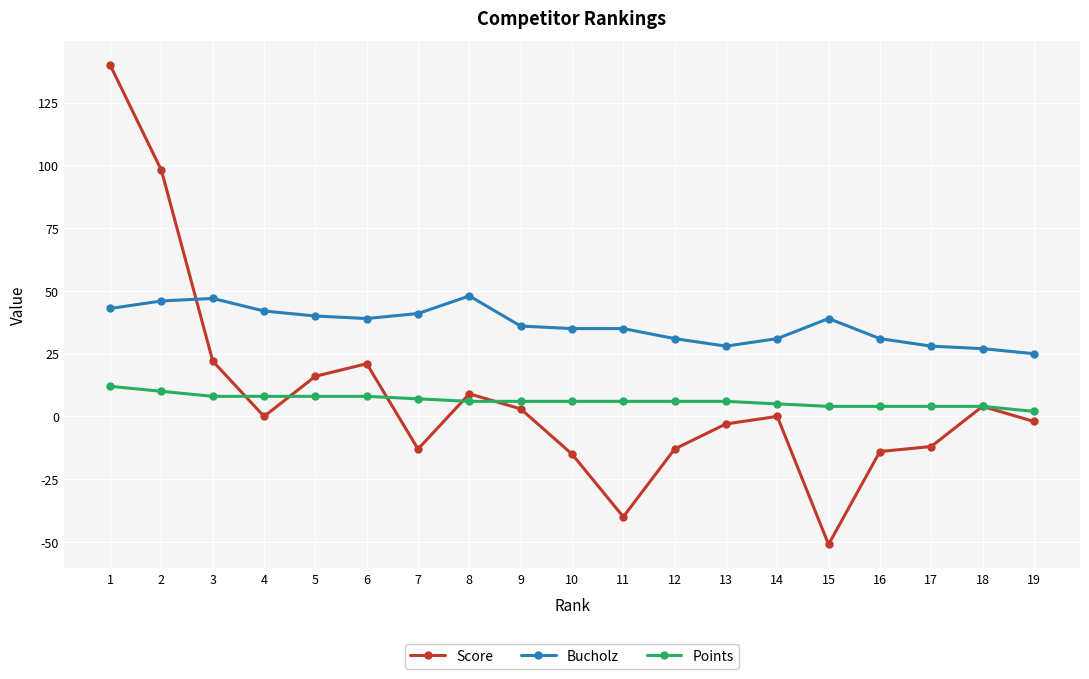

List the series in order of their peak value, highest first.

Score, Bucholz, Points